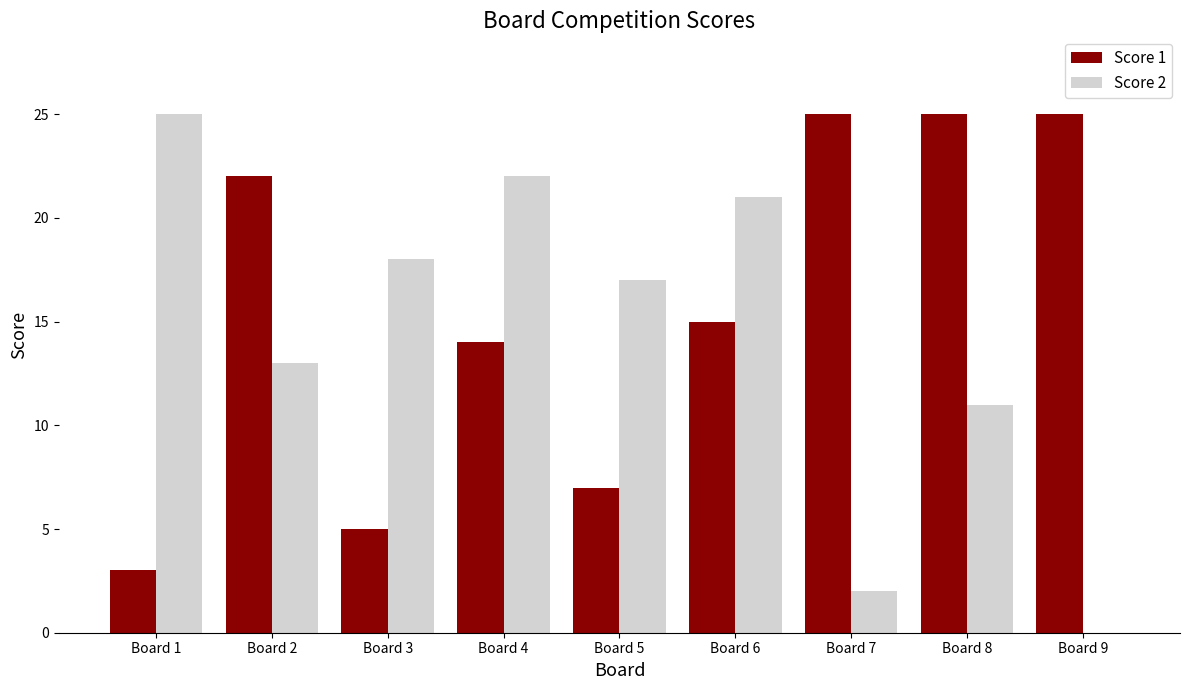

What is the total value across all series at Board 6?

36